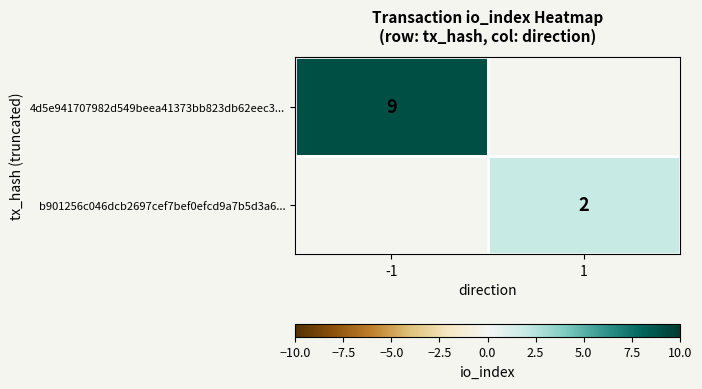

Is it true that b901256c046dcb2697cef7bef0efcd9a7b5d3a6... equals 2 at 1?

True